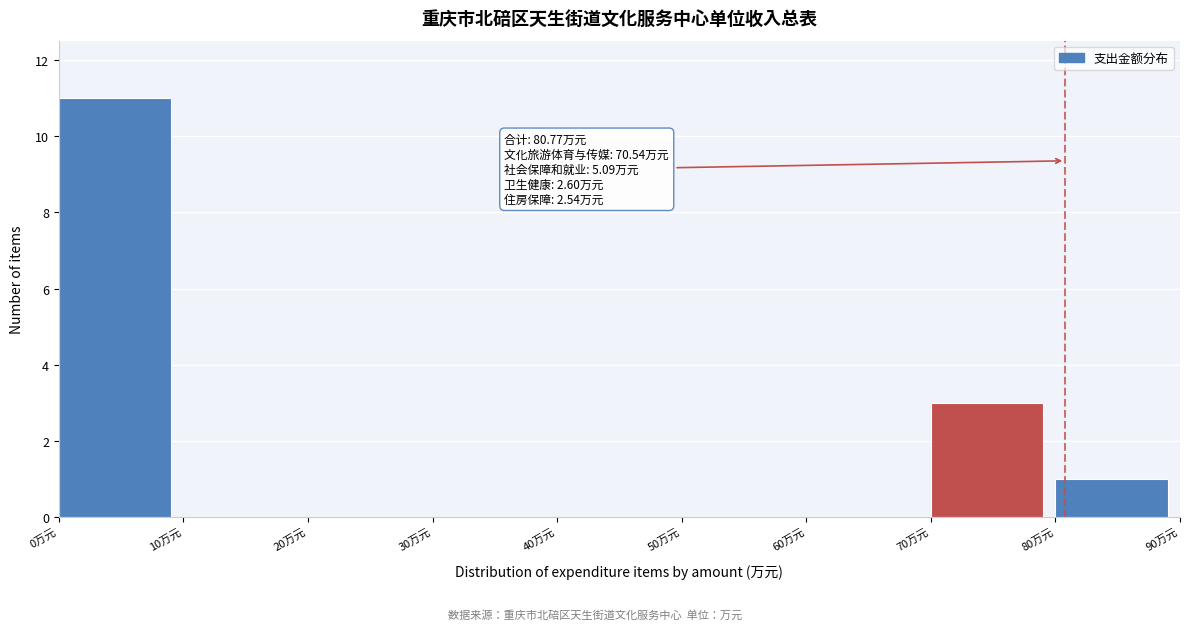

Which range on the x-axis has the tallest bar?

0 to 10